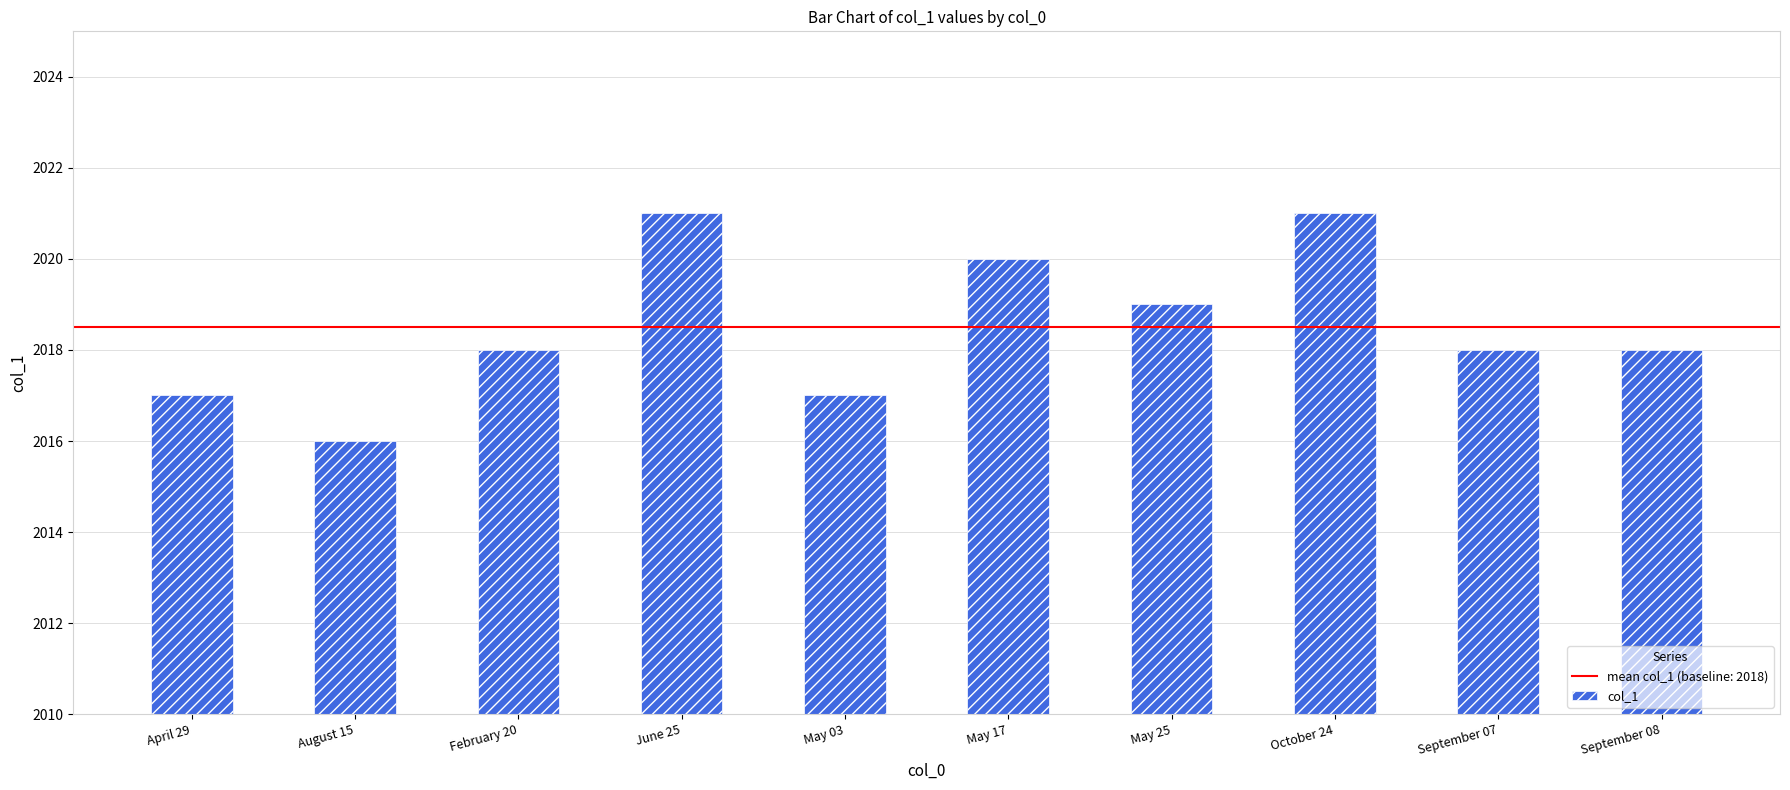

How many values are between 2017 and 2020?

7